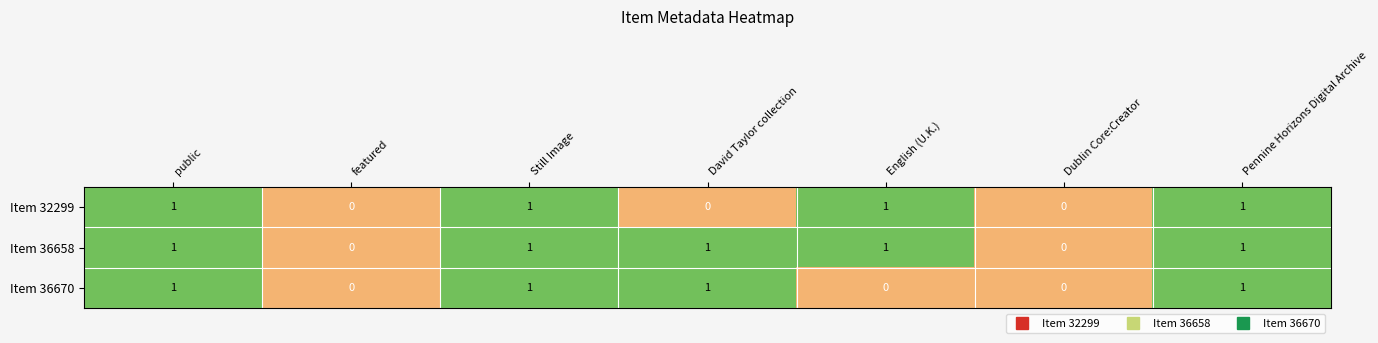

What is the sum of all Item 36658 values?

5